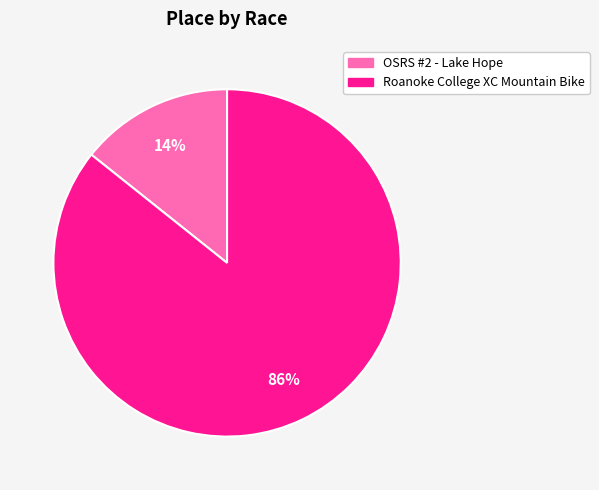

Count the number of slices in the pie.

2